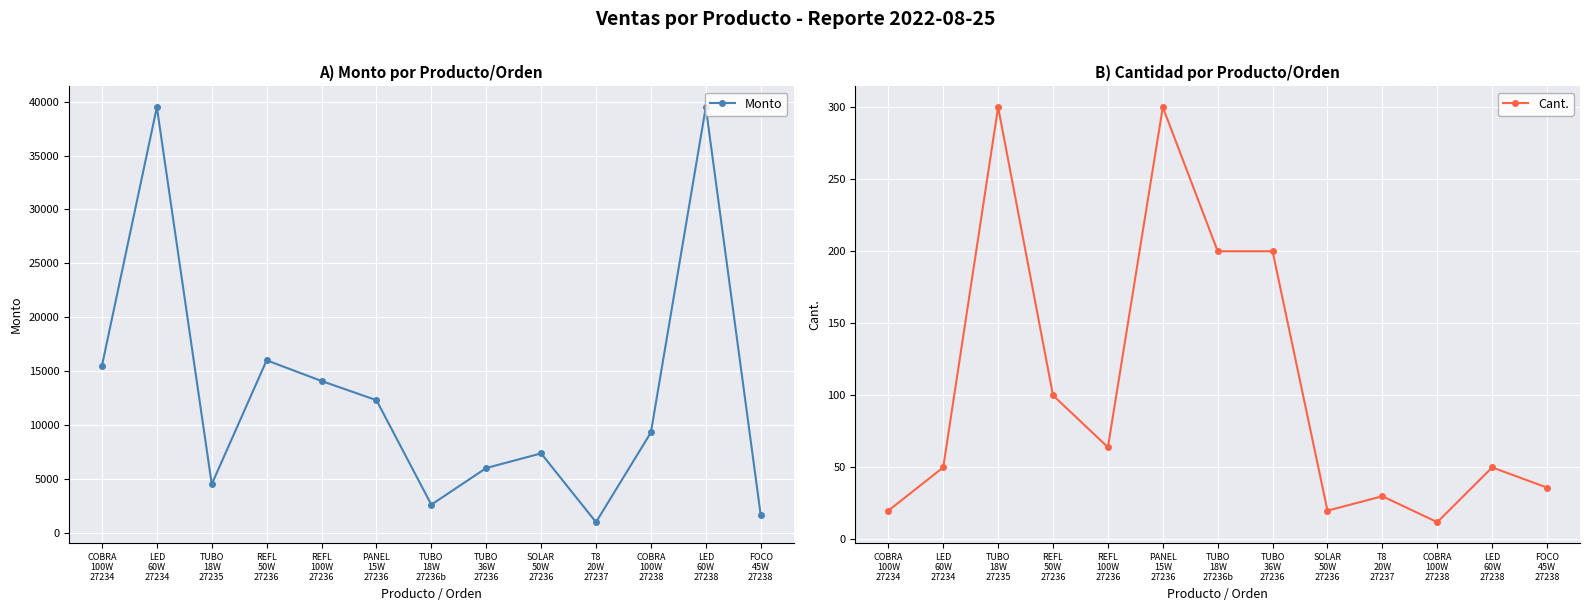

Read the Monto value at SOLAR
50W
27236, to the nearest 100.

7400